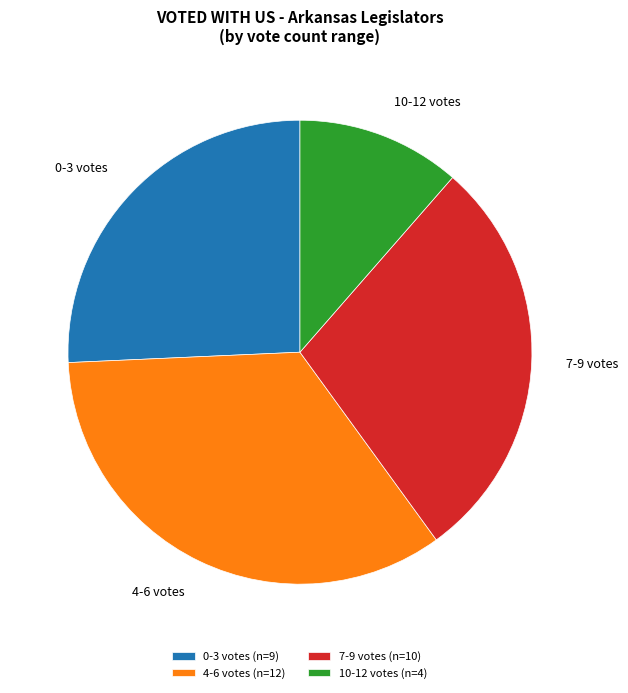

Does any single category account for the majority?

No